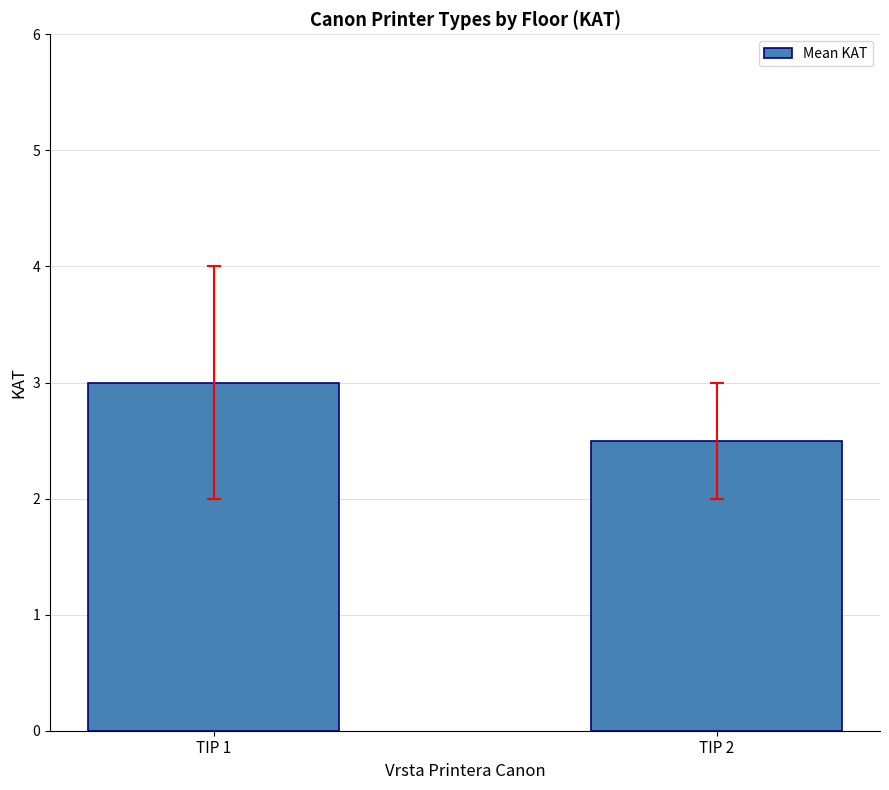

What is the value of the 1st bar from the left?

3.0